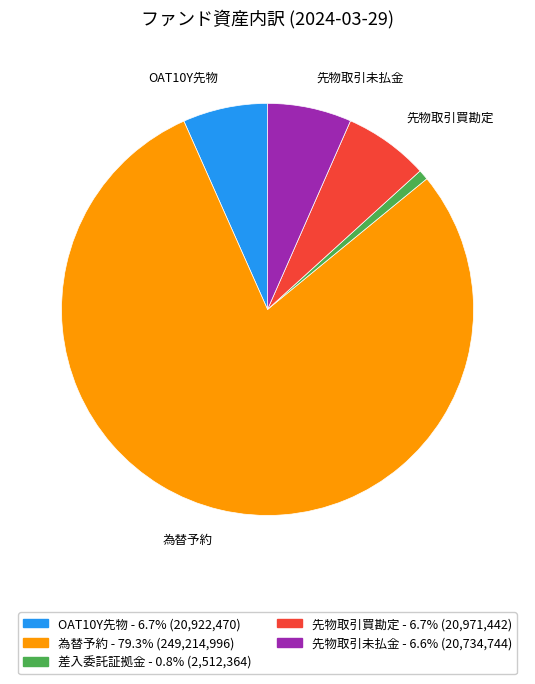

Is there a majority slice in this chart?

Yes